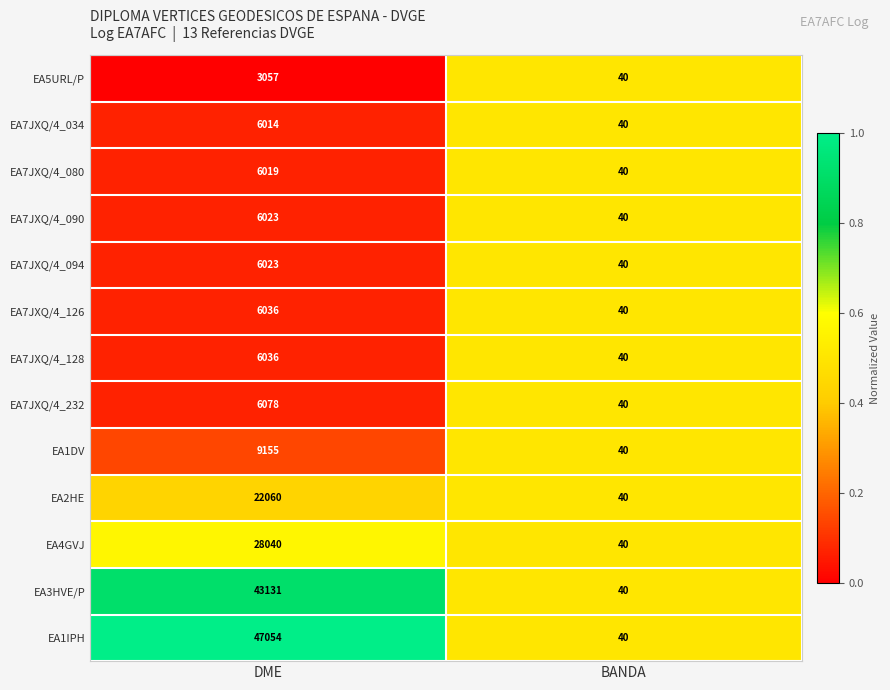

Which category has the highest value across all series?

DME